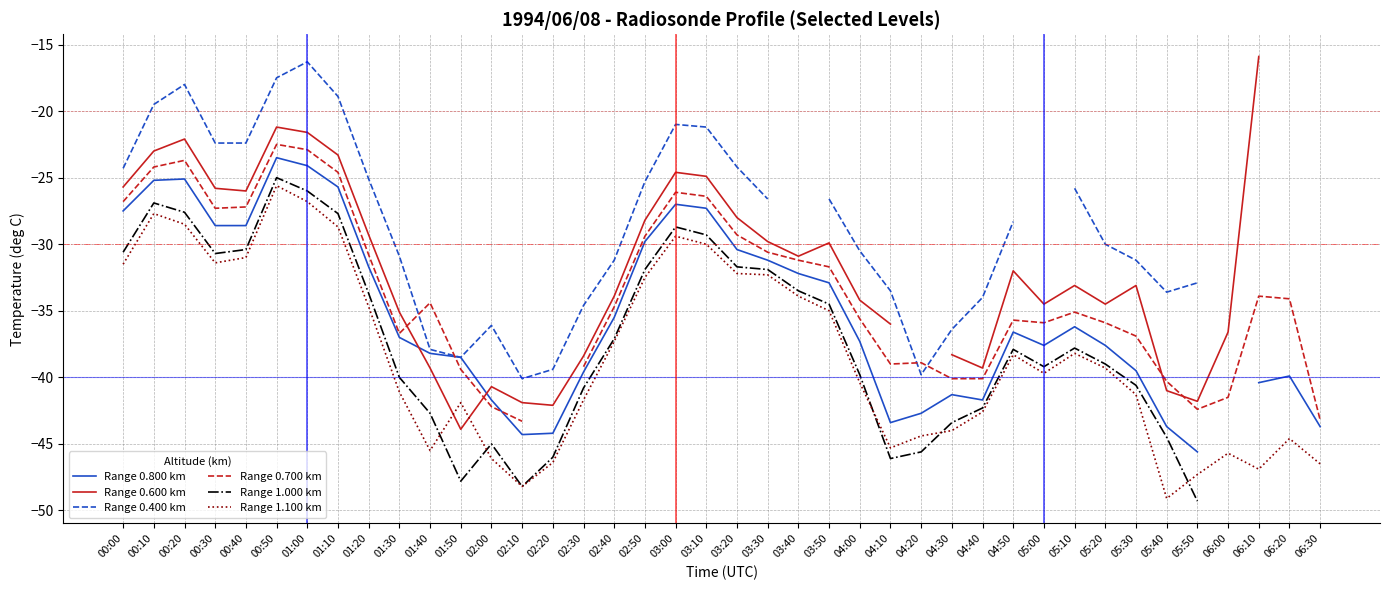

What is the difference between the second highest and minimum values in the Range 0.800 km series?

22.1